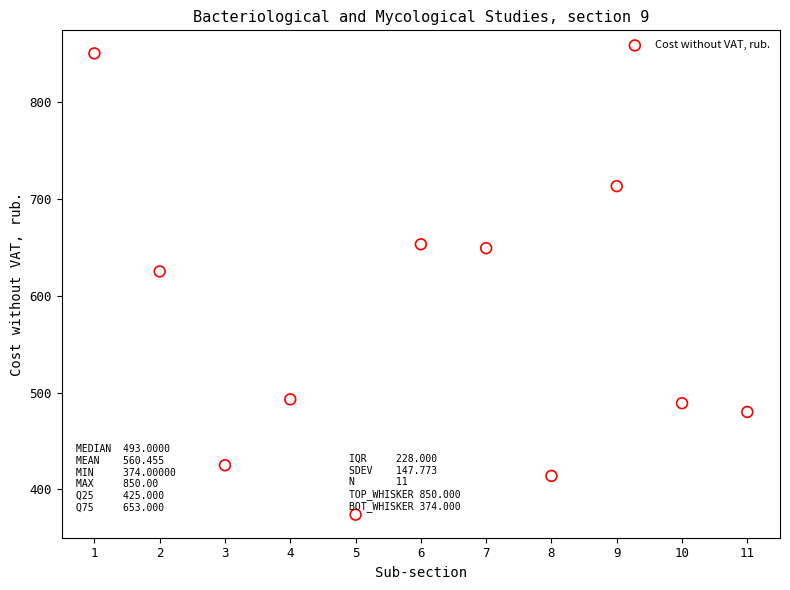

What is the range of Y values (max minus min)?

476